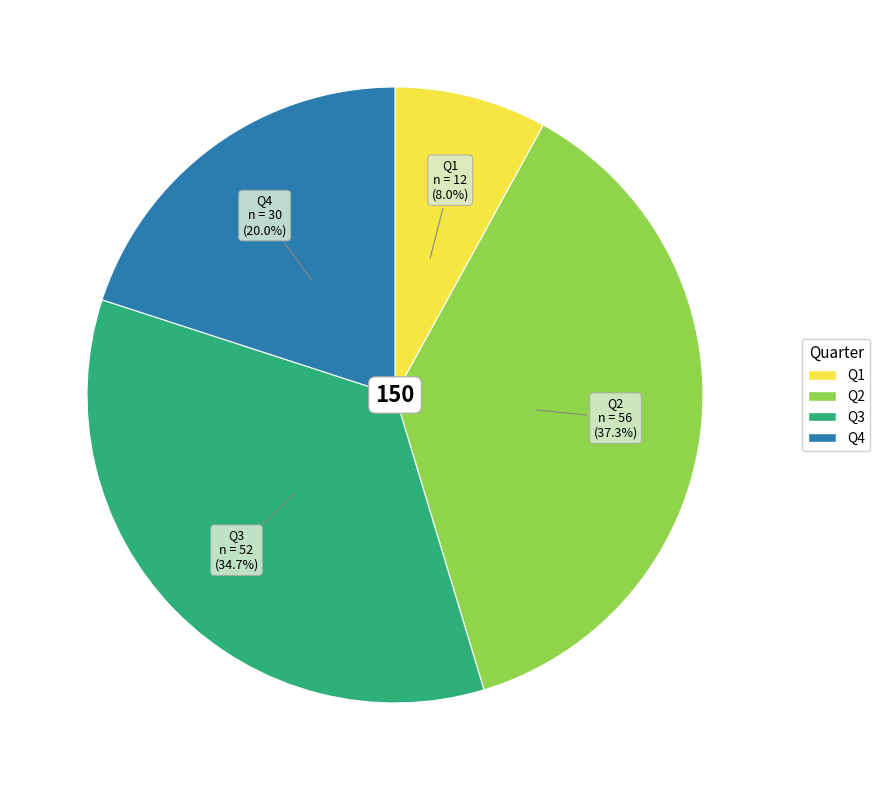

Rank the categories by value from lowest to highest.

Q1, Q4, Q3, Q2